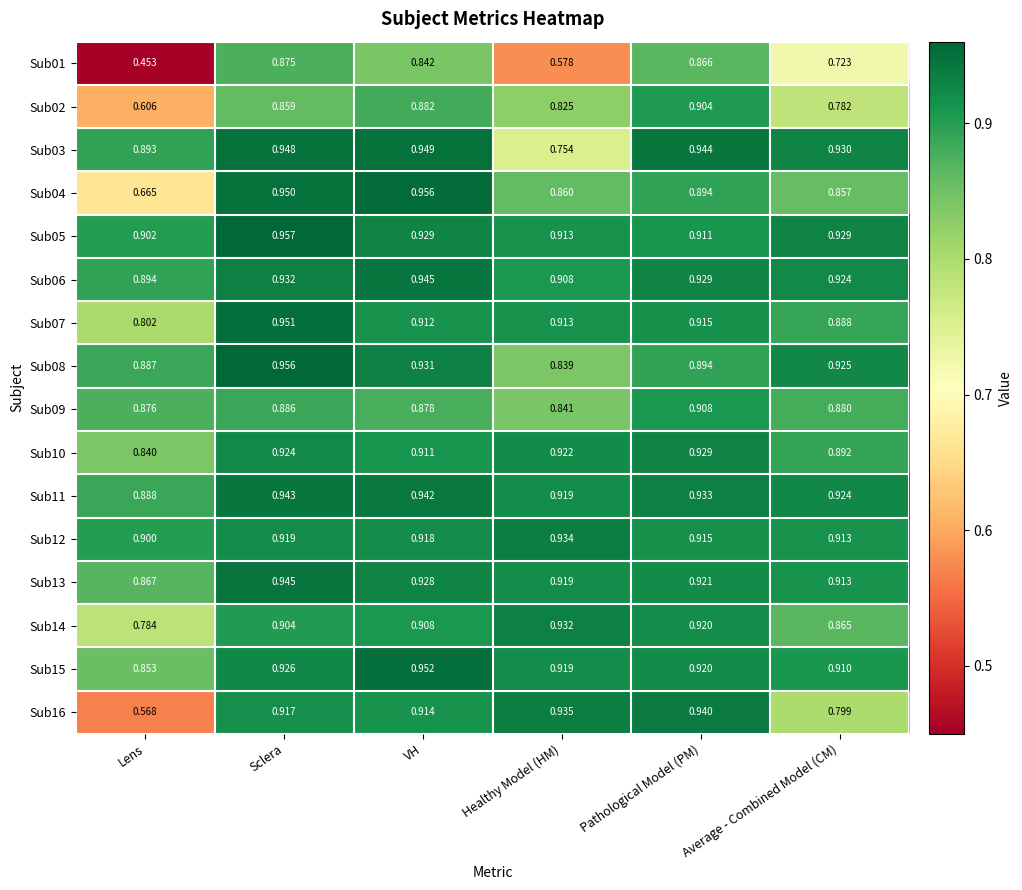

Where is Sub01 nearest to the value 0?

Lens